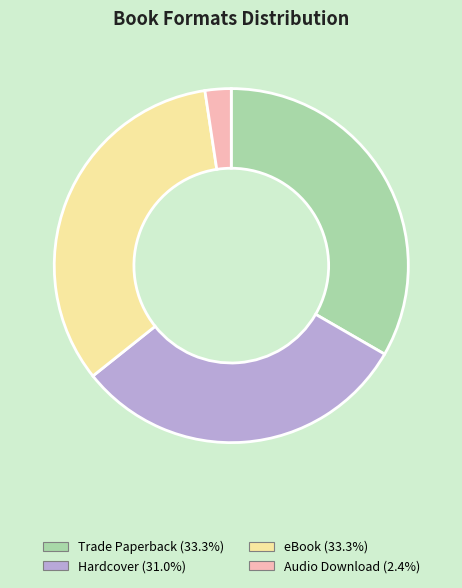

Between Hardcover and Trade Paperback, which is larger?

Trade Paperback